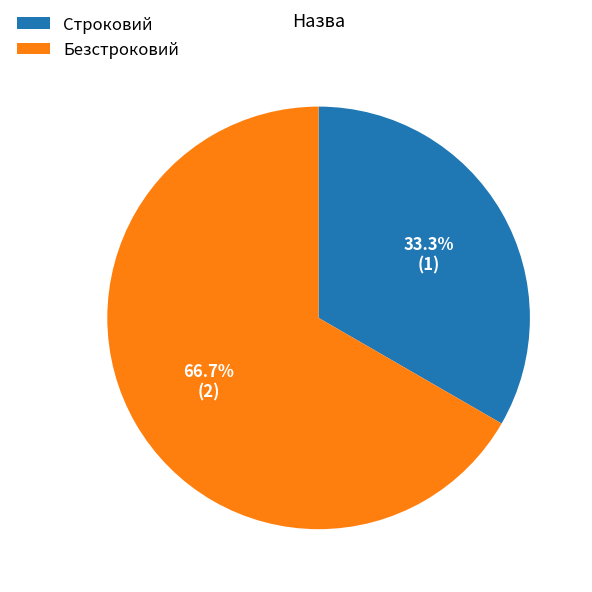

Is it true that Безстроковий is 54% of the pie?

False